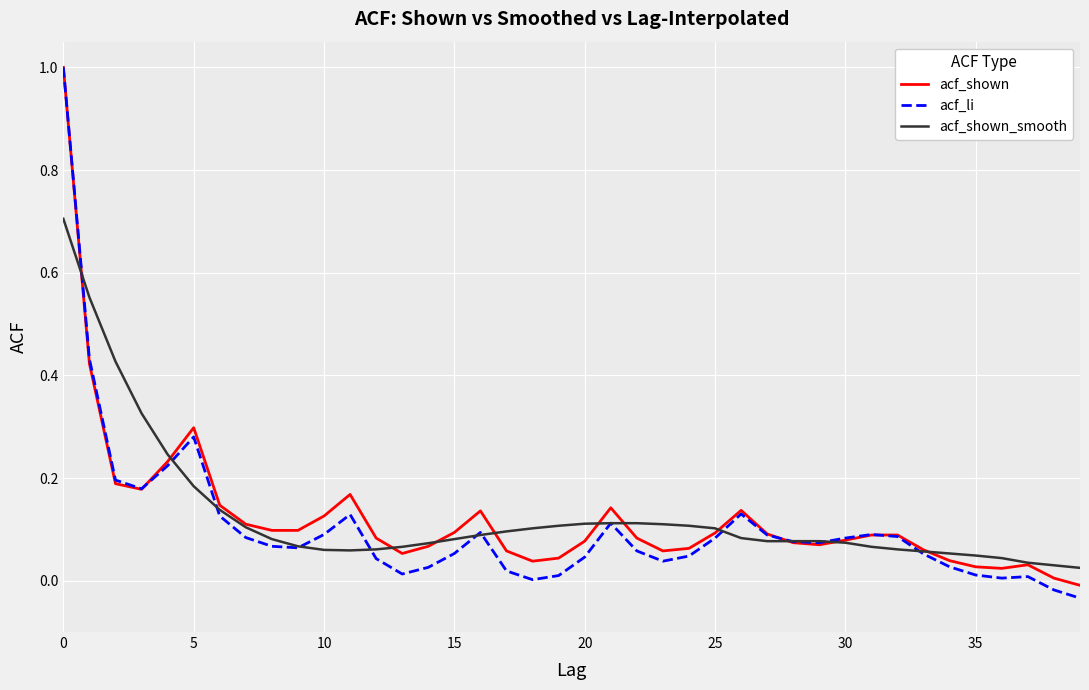

What is the difference between the second highest and minimum values in the acf_li series?

0.5